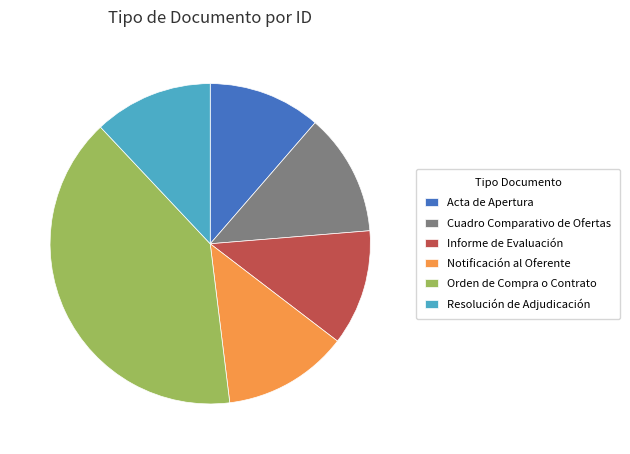

Which slice is the largest?

Orden de Compra o Contrato